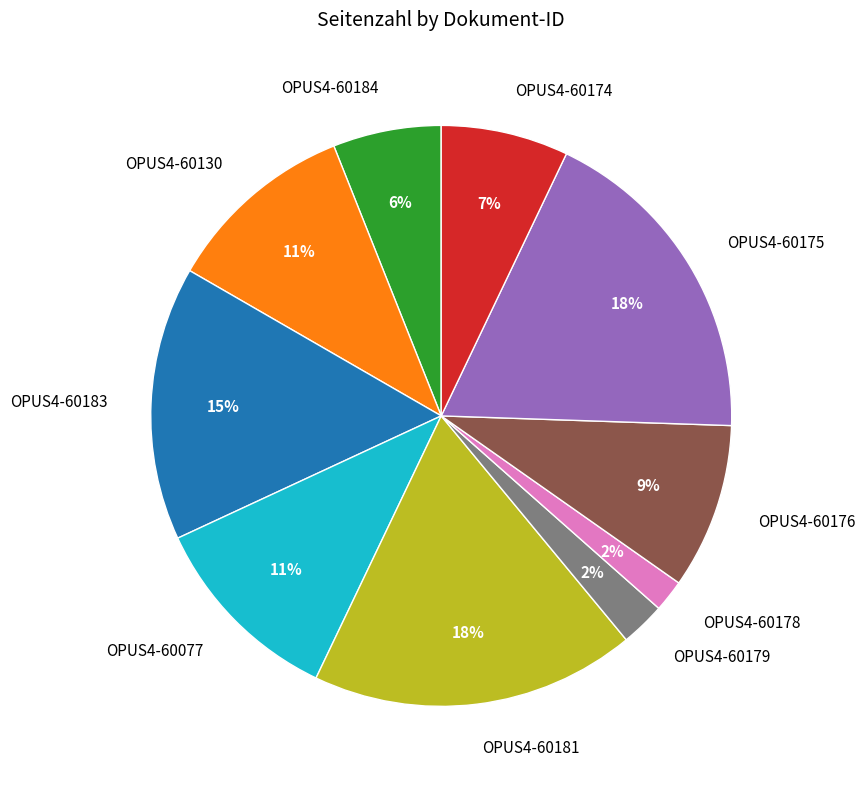

Does OPUS4-60178 represent more than half of the total?

No